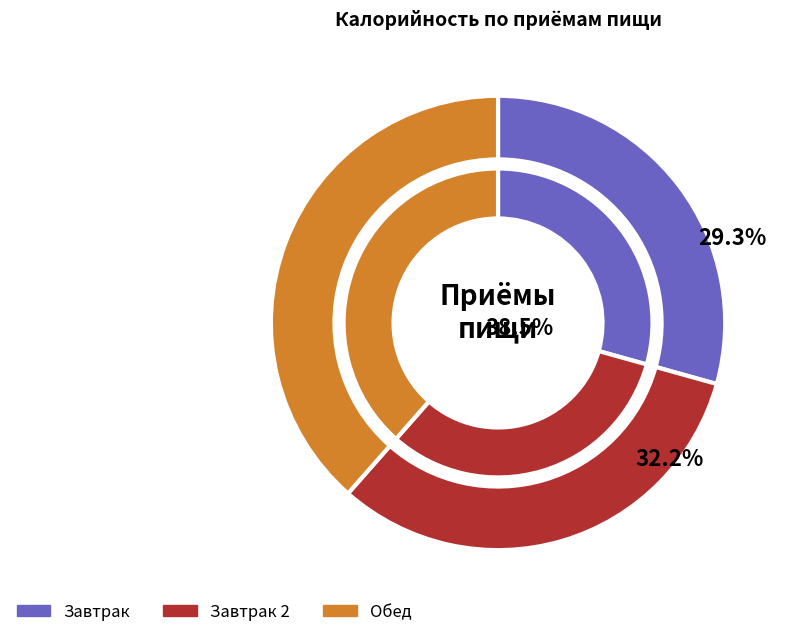

Does Ржано-пшеничный (обед) account for over 50% of the chart?

No